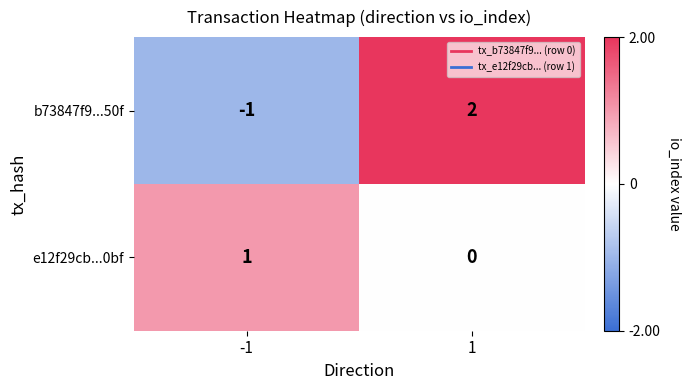

List the series in order of their peak value, lowest first.

e12f29cb...0bf, b73847f9...50f